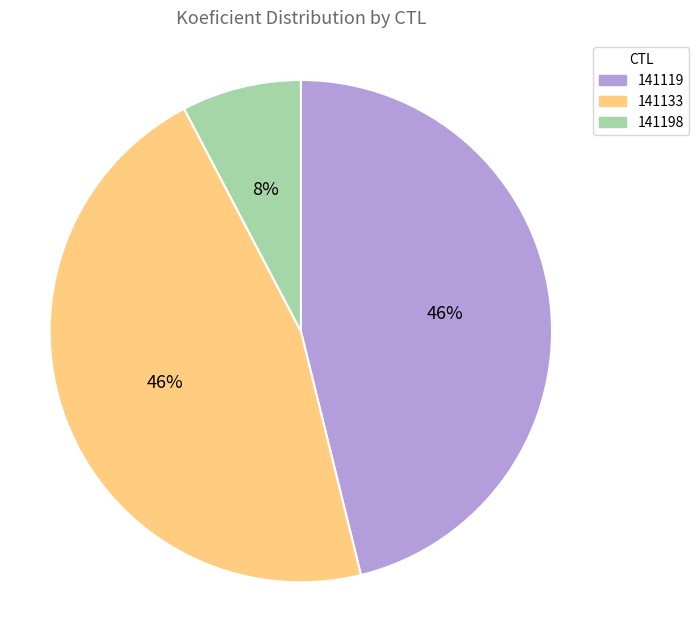

Combined, do 141119 and 141198 account for over 50%?

Yes